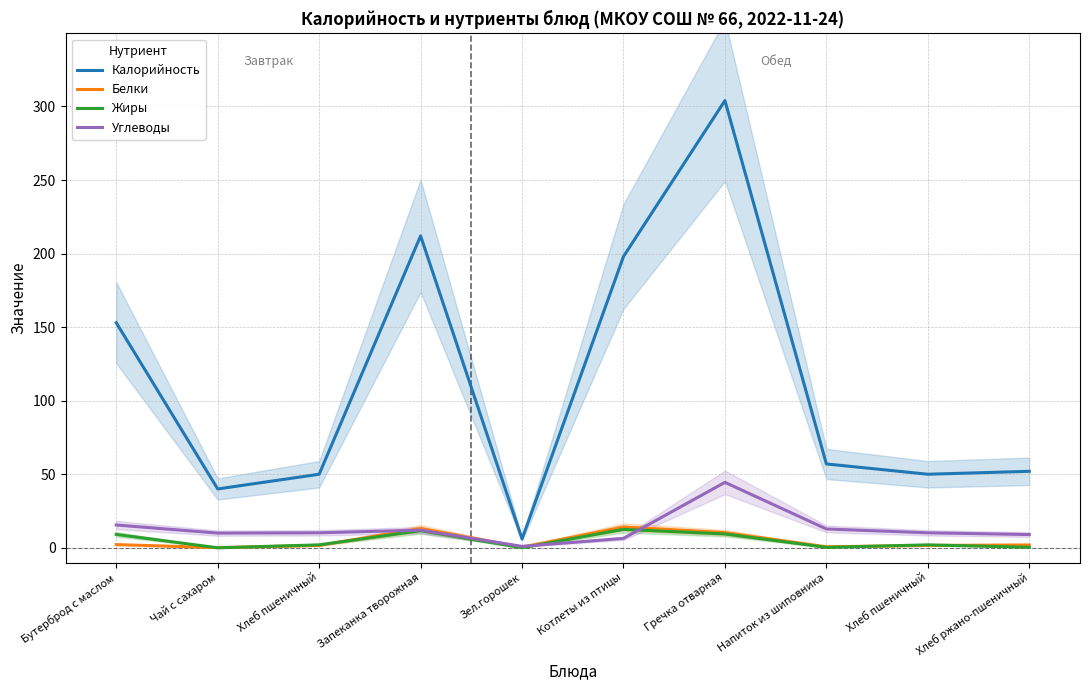

What is the sum of the Жиры values at Хлеб пшеничный and Зел.горошек?

2.0